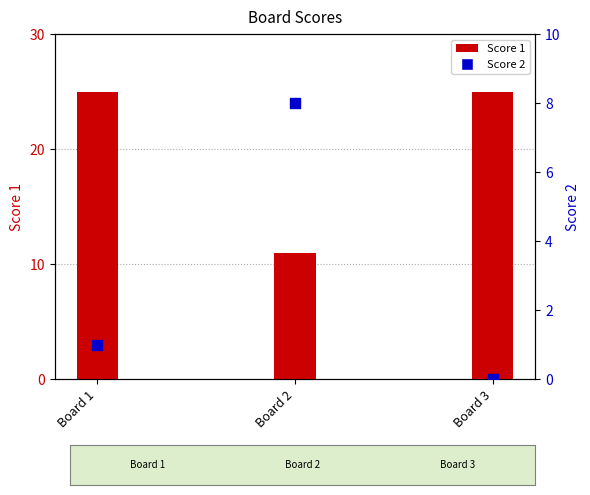

Which series contains the highest Y value?

Score 1